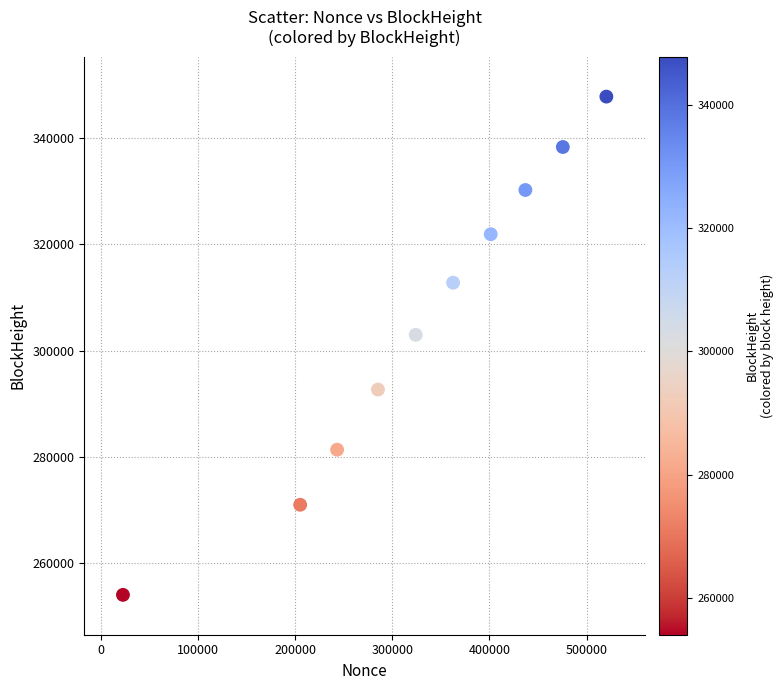

What Y value in the scatter plot is closest to 300916?

302967